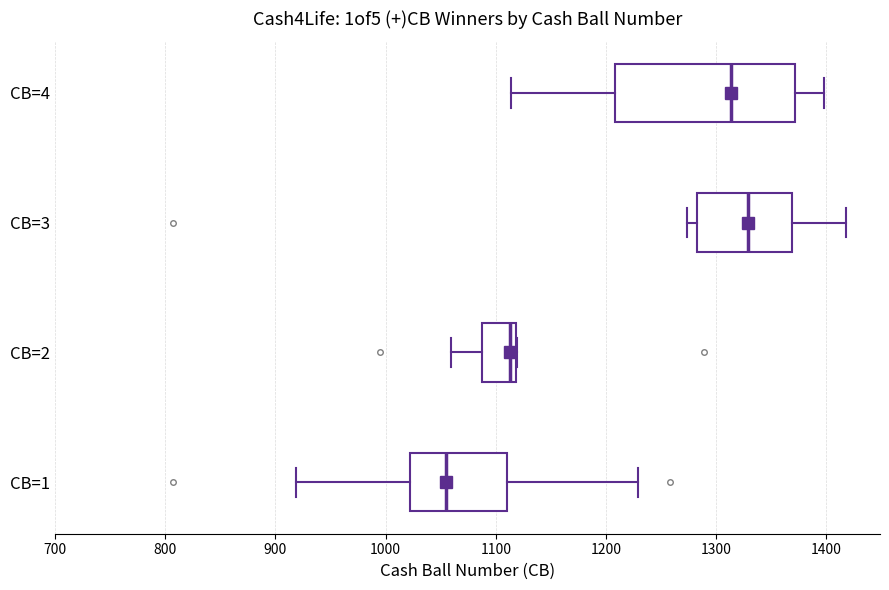

Reading bottom to top, read every box against the x-axis: the position of its median line, the range the box covers, and the ends of its whiskers. The values are not printed on the chart, so give them approximately, as read against the axis.

CB=1: median 1050, box 1020 to 1110, whiskers 920 to 1230
CB=2: median 1110, box 1090 to 1120, whiskers 1060 to 1120
CB=3: median 1330, box 1280 to 1370, whiskers 1270 to 1420
CB=4: median 1310, box 1210 to 1370, whiskers 1110 to 1400